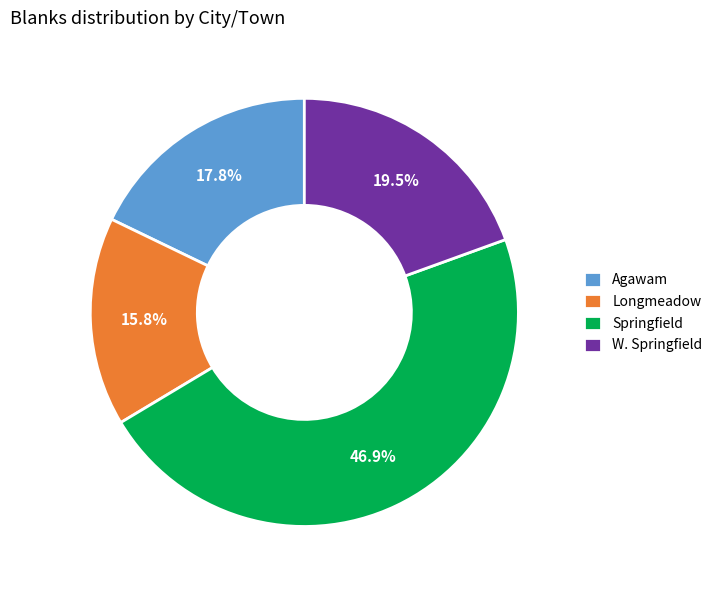

To the nearest percent, what is the difference between the largest and smallest slice percentages?

31%